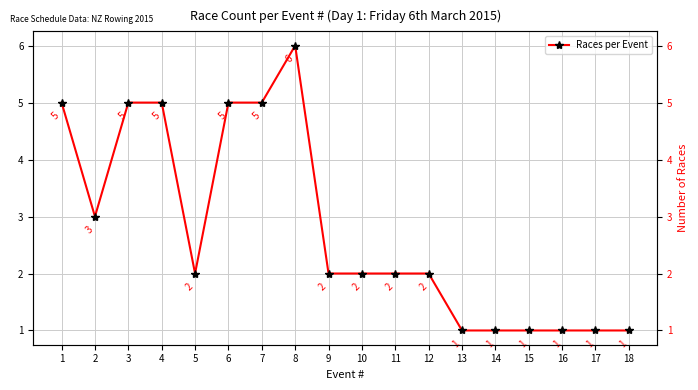

Count the values in the range 1 to 5.

17